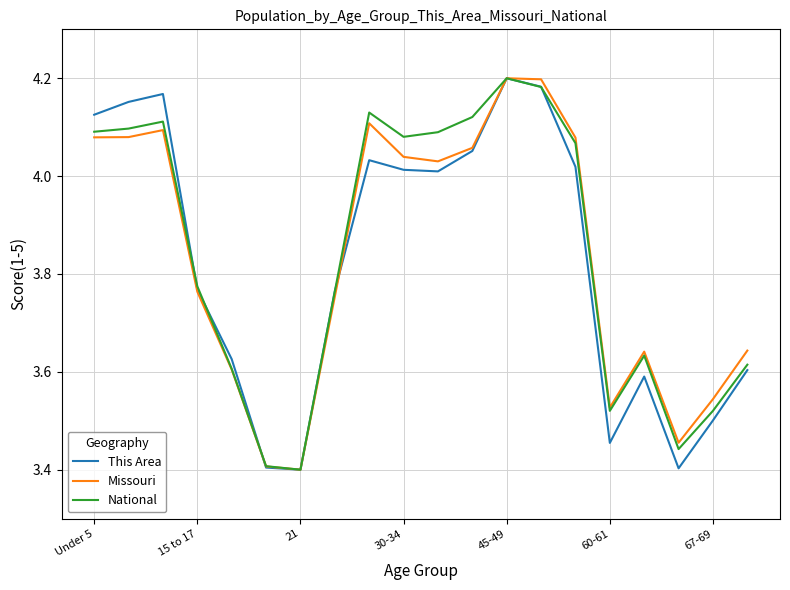

True or false: Missouri and National cross at least once.

False